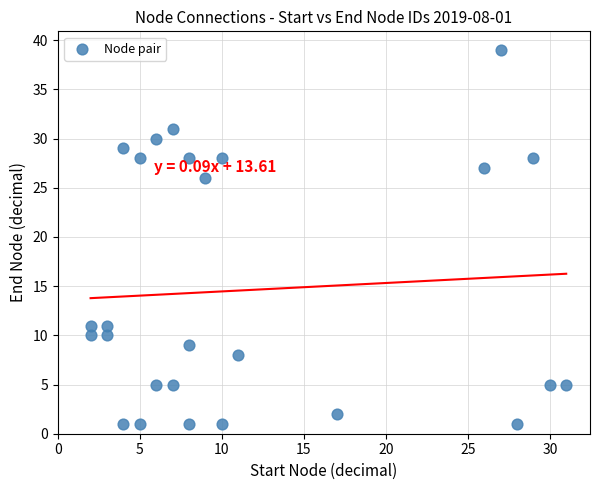

What is the range of X values (max minus min)?

29